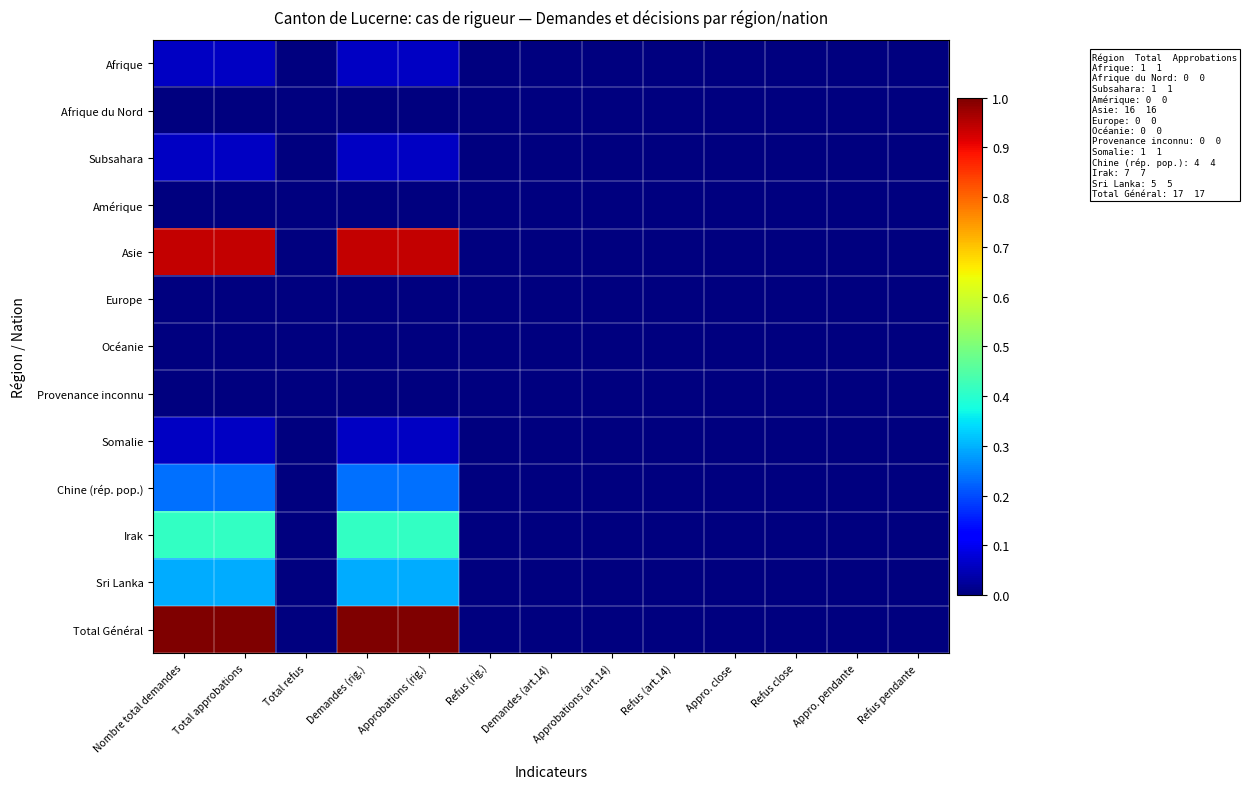

Which series has the widest spread of values?

Total Général